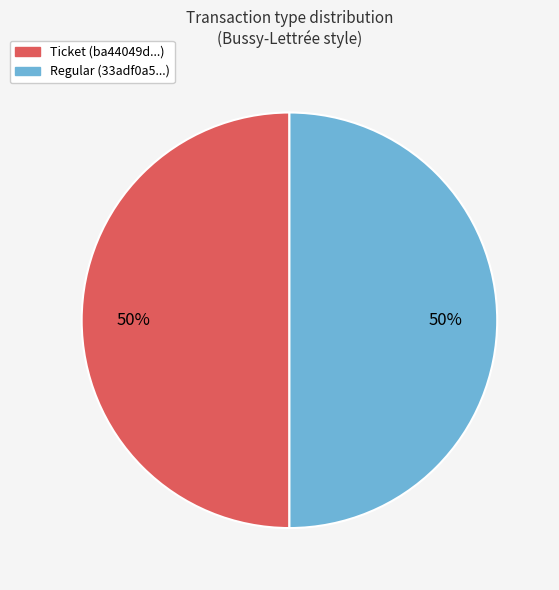

To the nearest percent, what is the average slice percentage?

50%